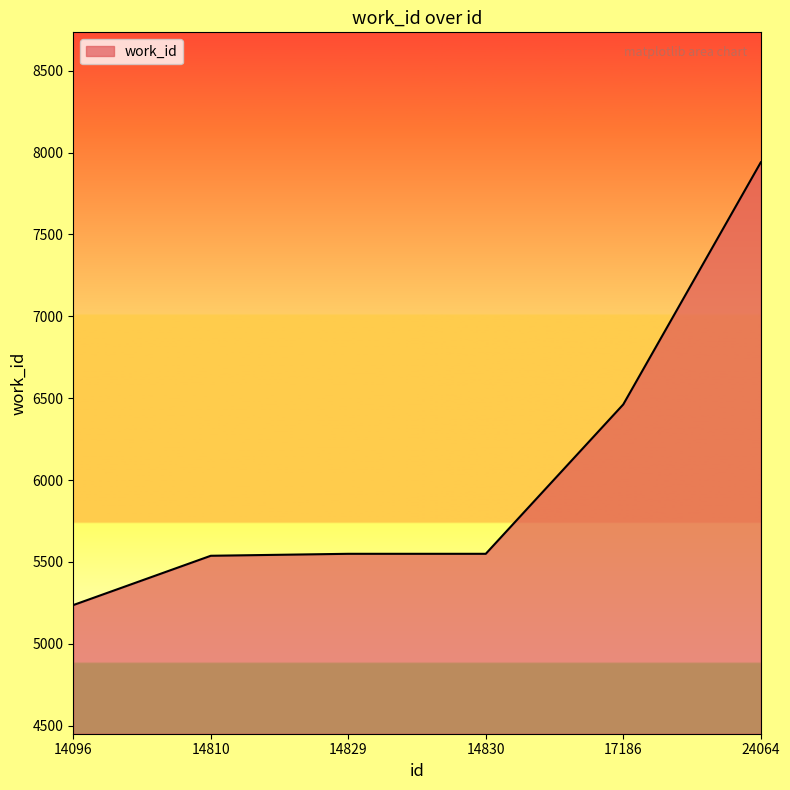

The value at 14096 is 2083. True or false?

False